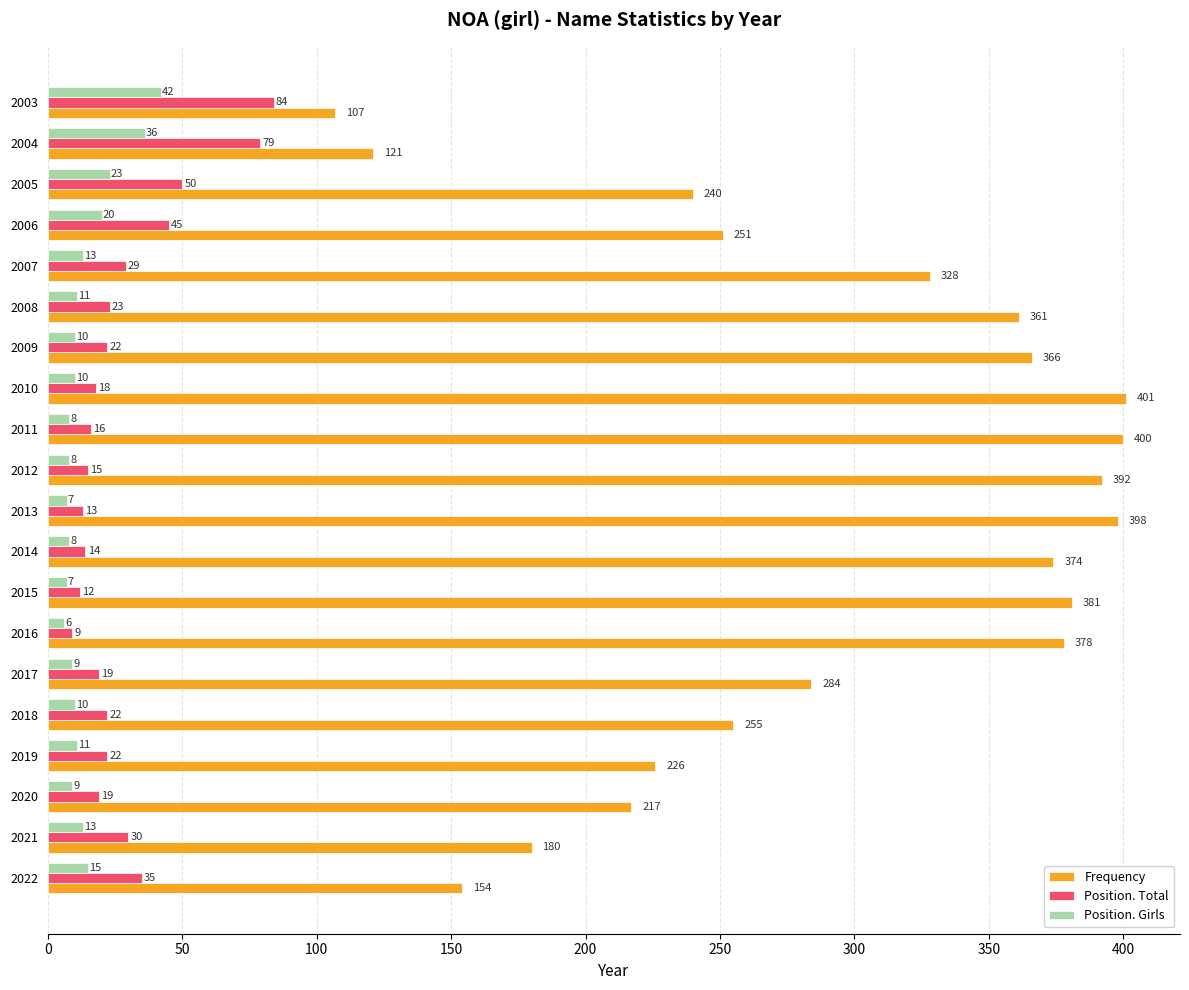

Is it true that Frequency equals 435 at 2018?

False